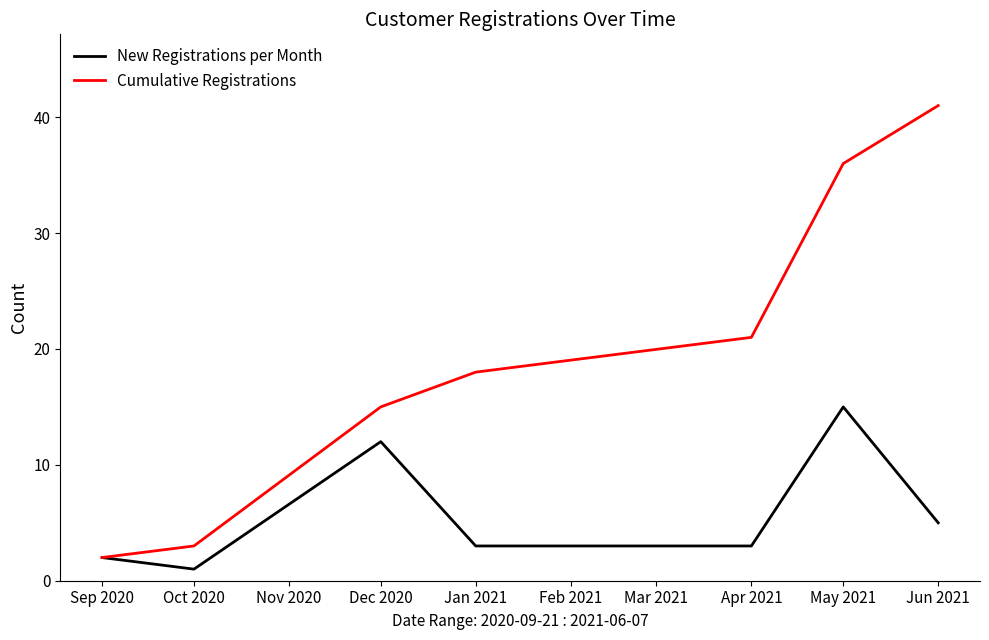

At which label is New Registrations per Month closest to 8?

Jun 2021